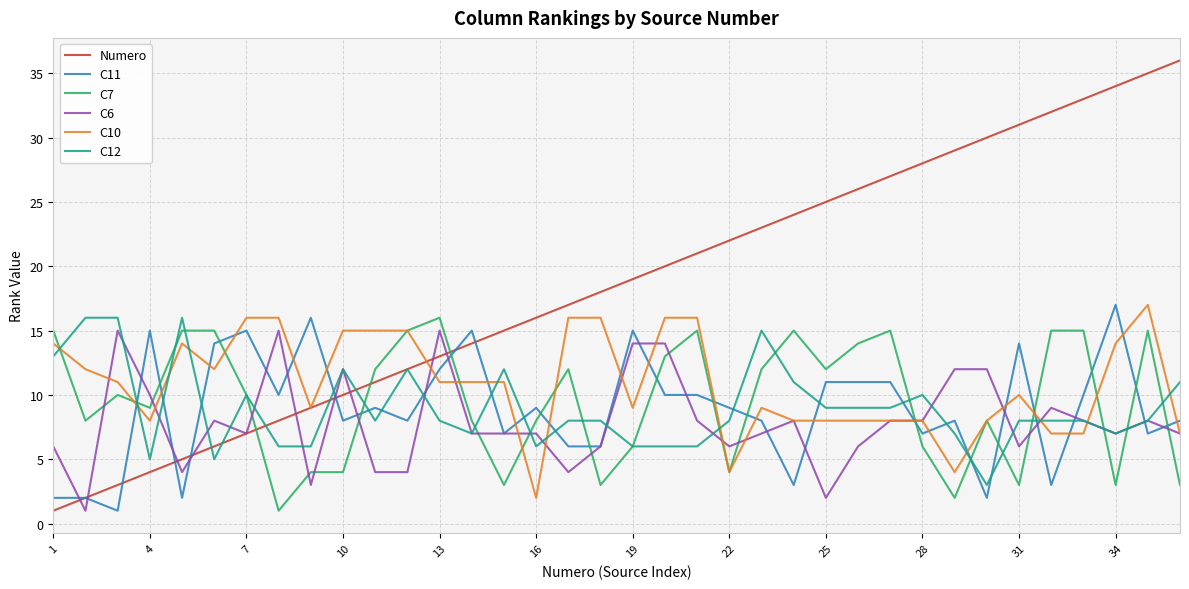

Which series has the largest range (max minus min)?

Numero